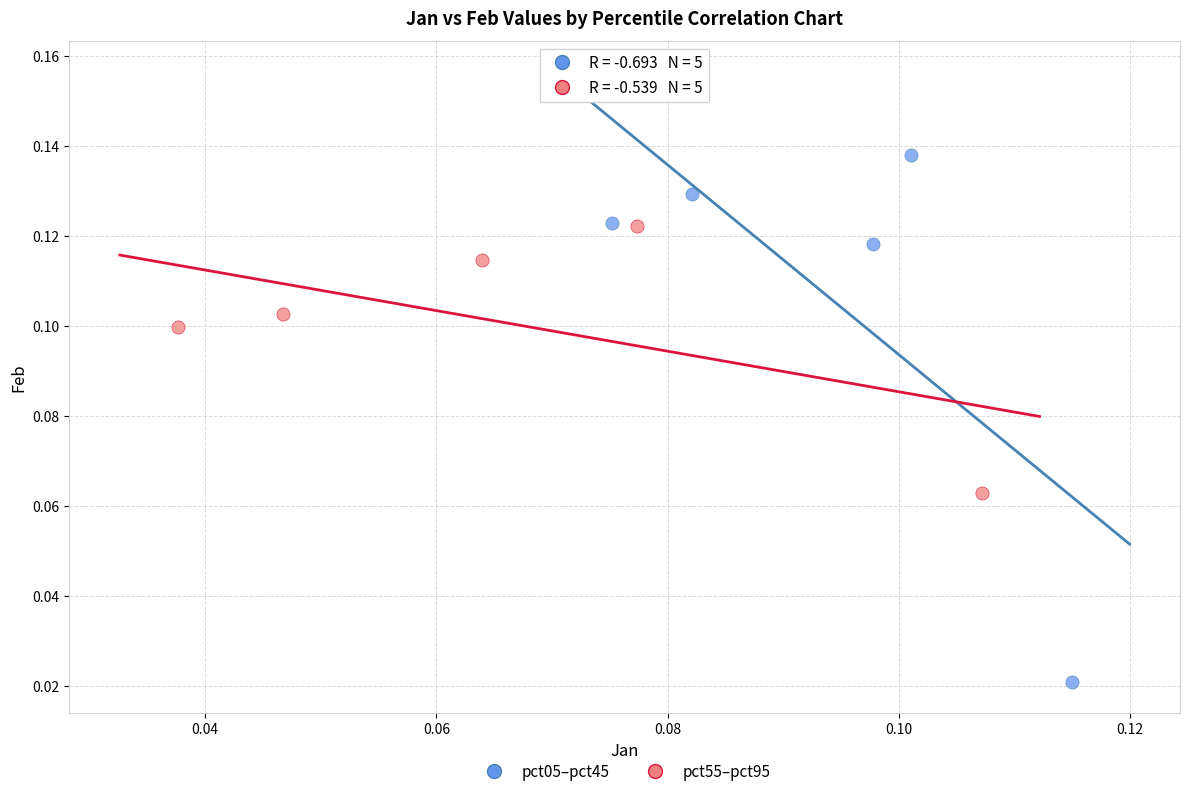

Which series has the largest Y range (max minus min)?

pct05–pct45